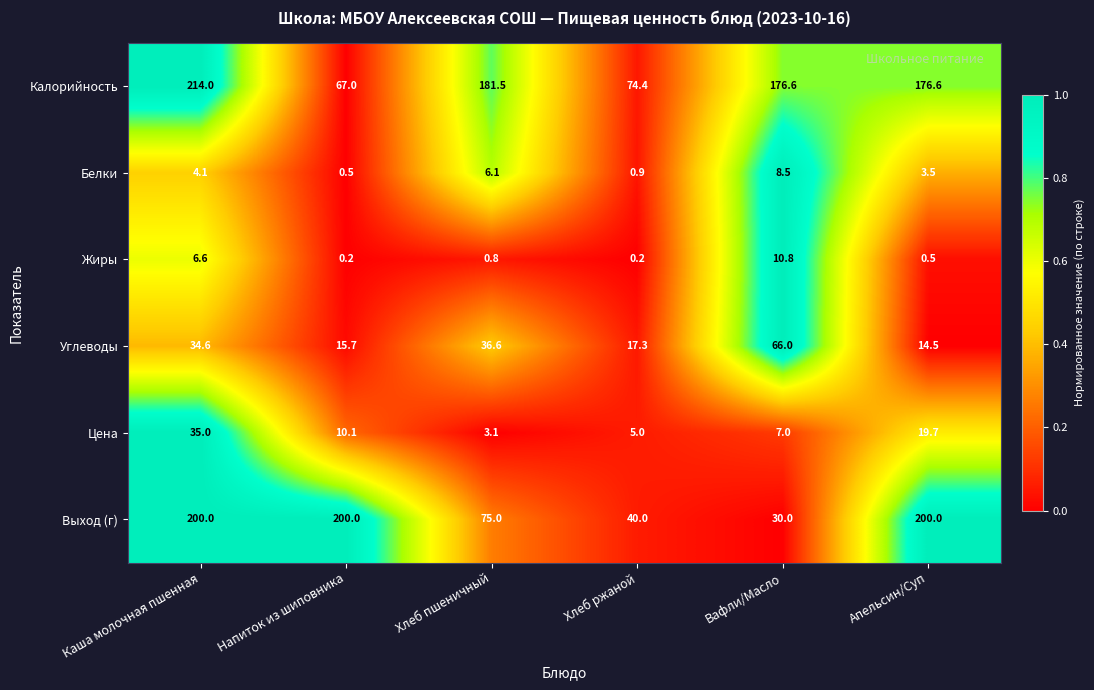

The value of Цена at Апельсин/Суп is 33.5. True or false?

False